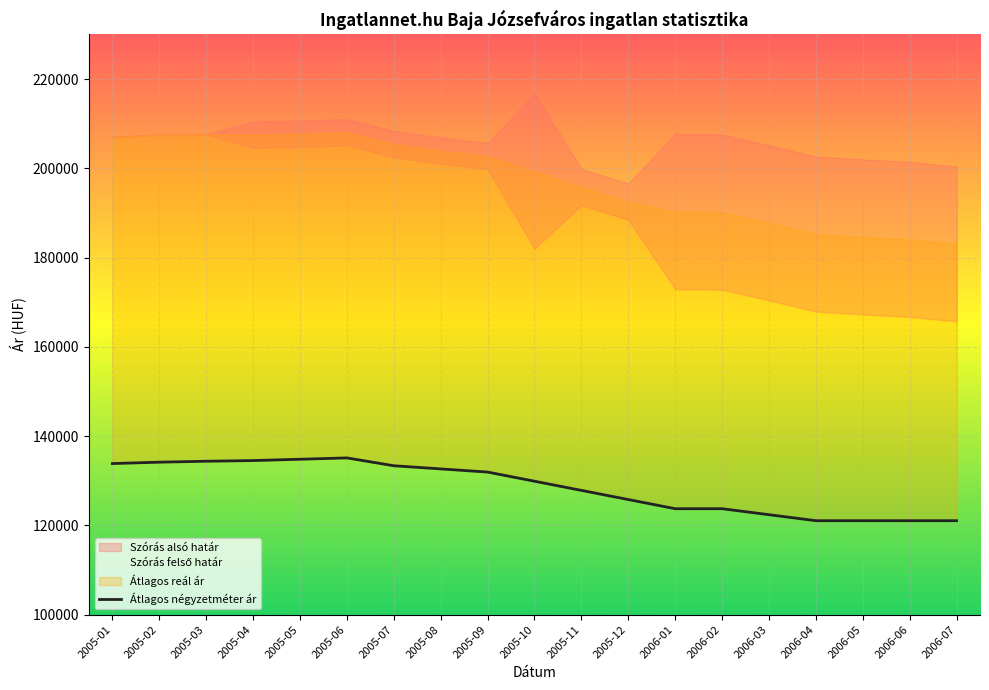

At which label is the value closest to 128085?

2005-11